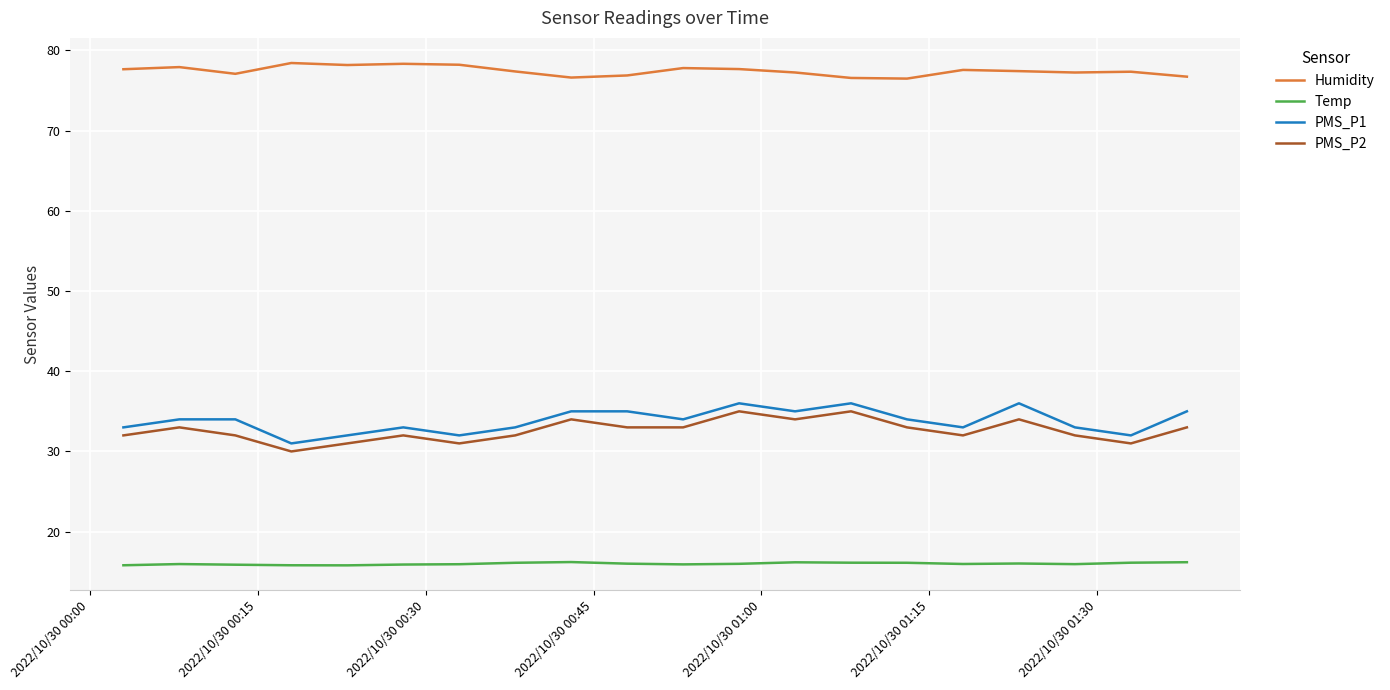

What is the difference between the maximum and minimum values in the PMS_P1 series?

5.0